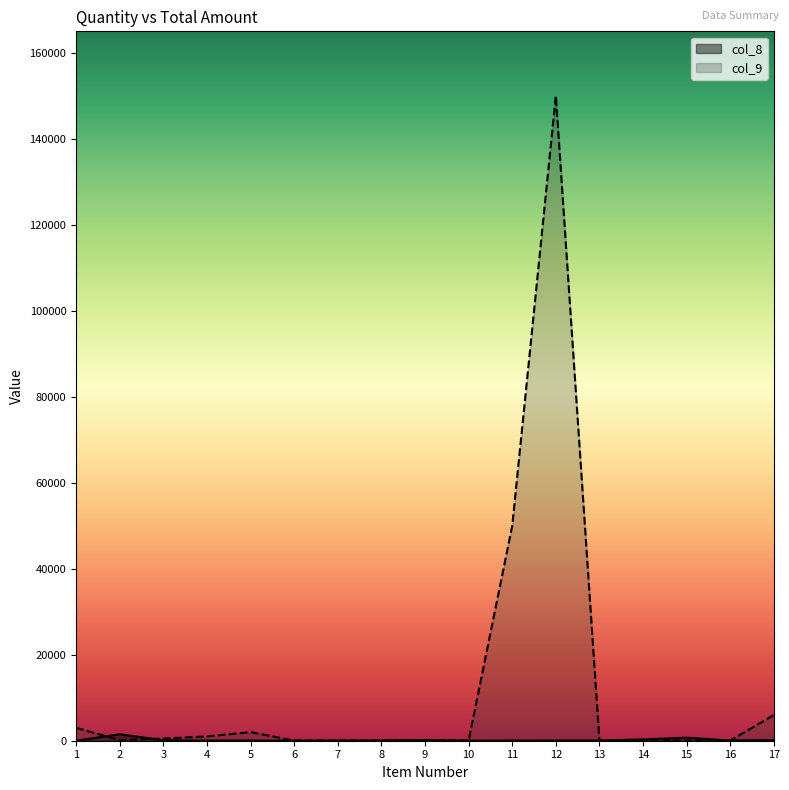

At 5, list the series in order from largest to smallest.

col_9, col_8